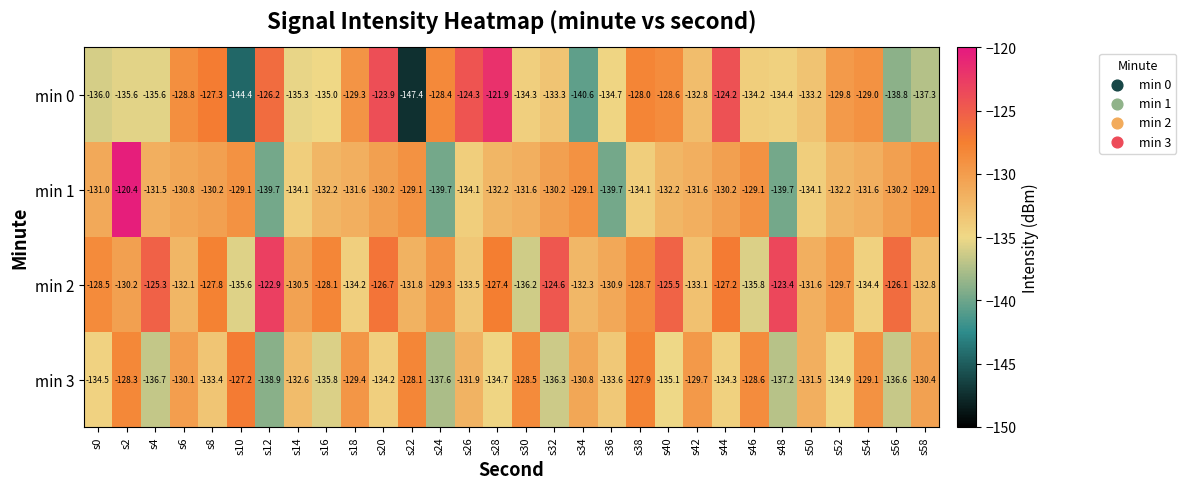

What is the sum of all min 2 values?

-3896.2